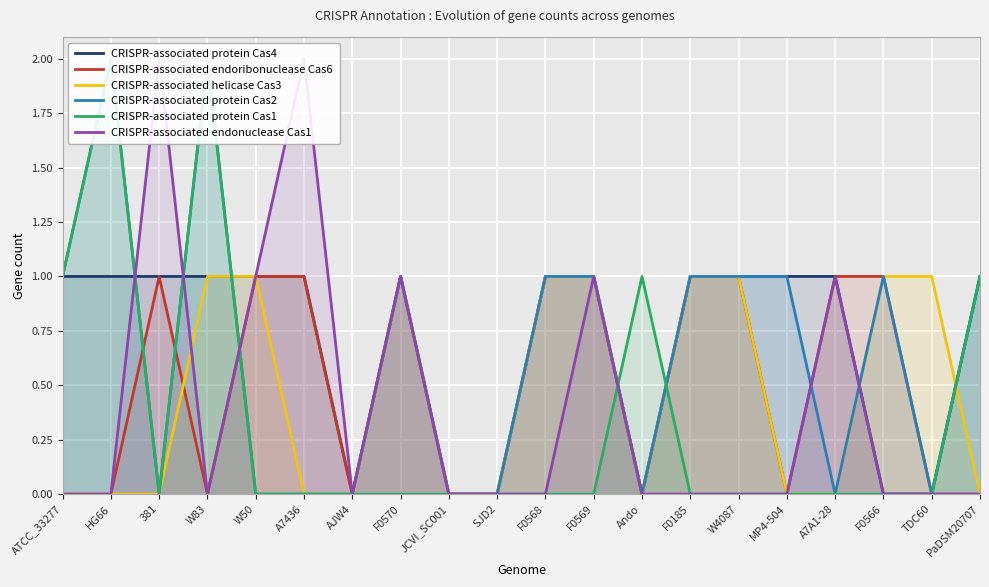

What is the sum of the CRISPR-associated protein Cas4 values at F0568 and W50?

2